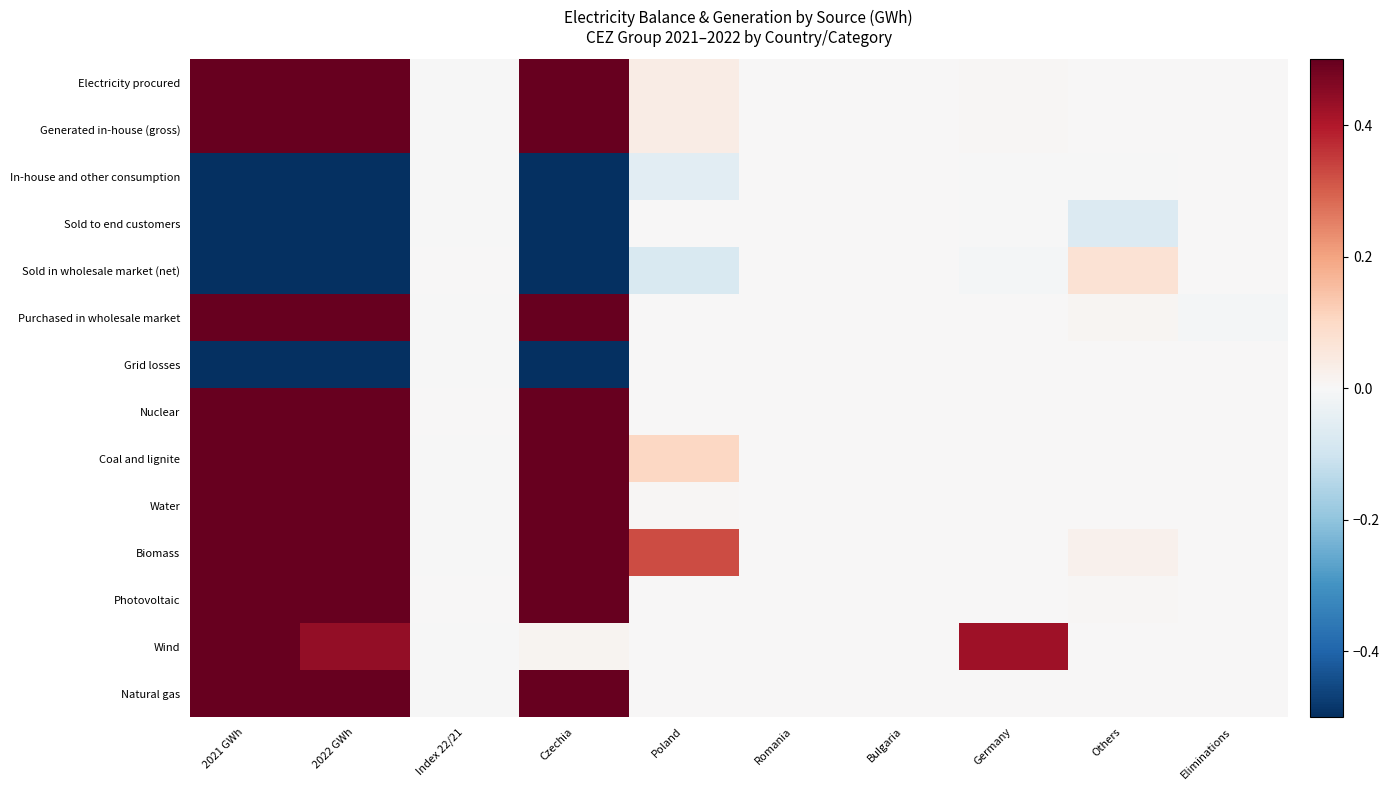

What is the maximum value shown in the chart?

0.5